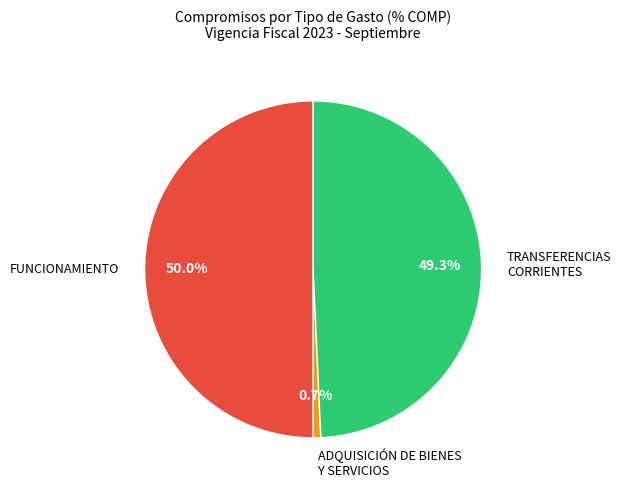

Count the number of slices in the pie.

3